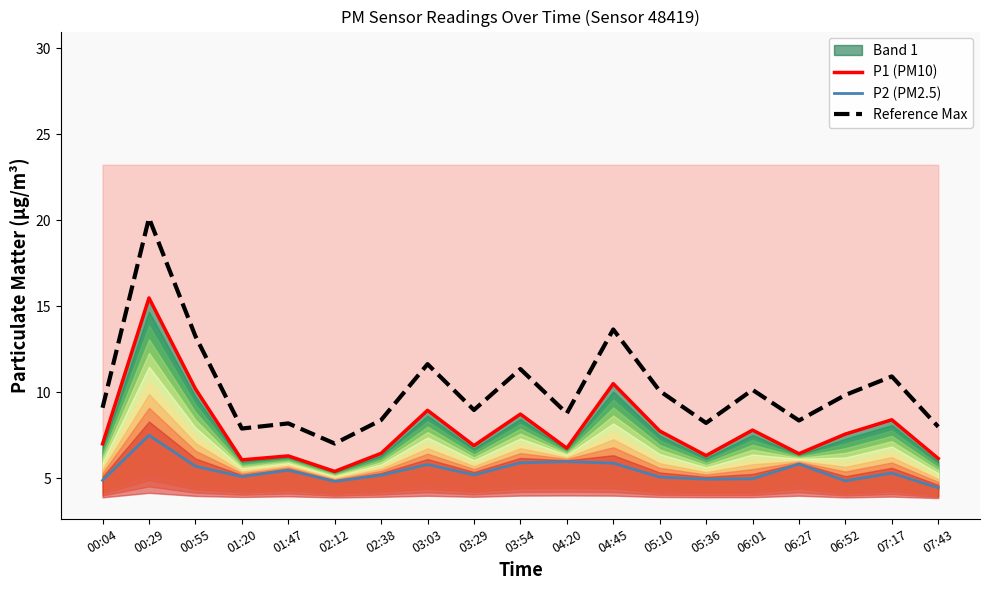

True or false: P2 (PM2.5) has a value of 8.0 at 05:36.

False